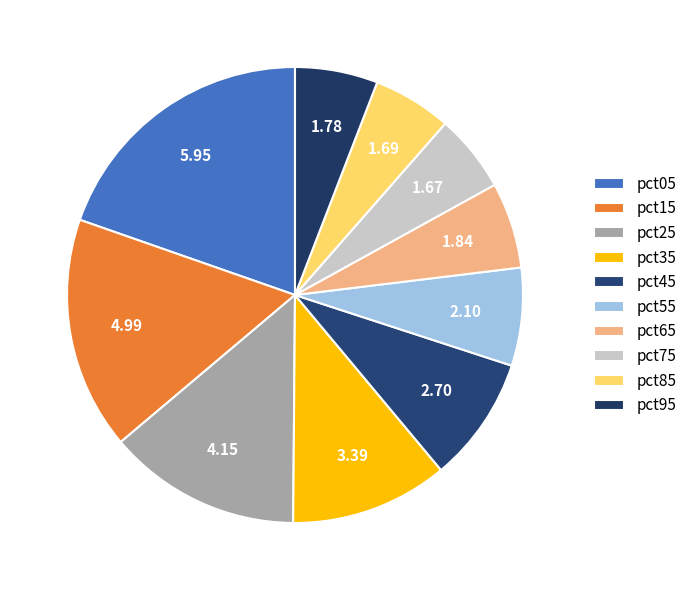

How much of the chart is everything except pct35?

88.8%